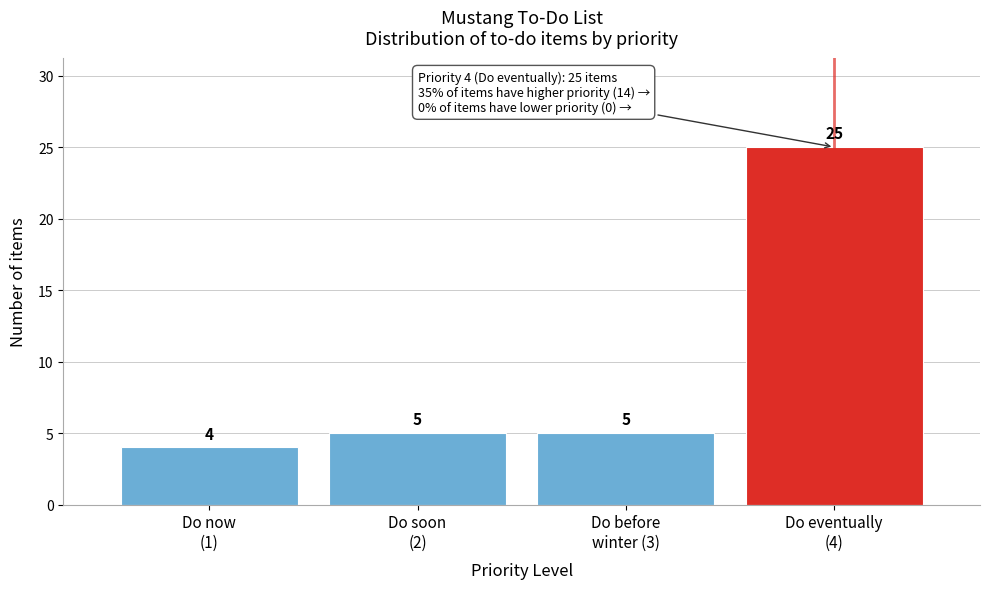

Reading right to left, transcribe all the data shown in this chart.

25	5	5	4